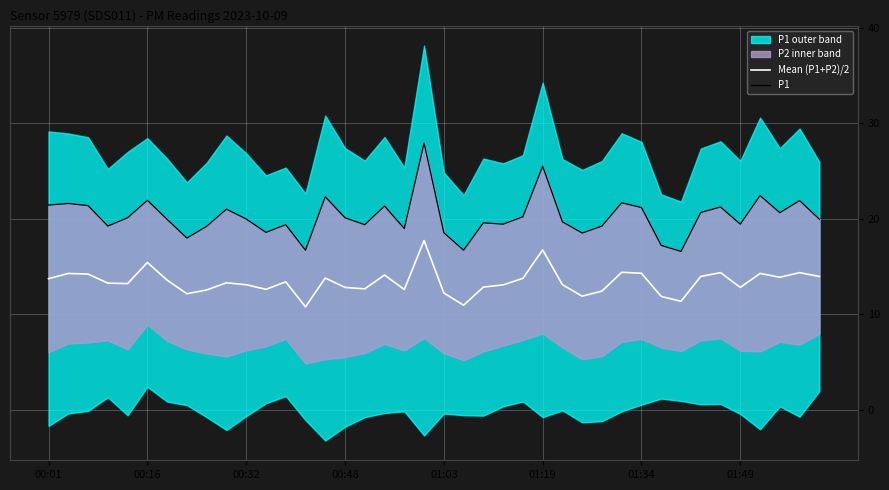

What is the sum of the Mean (P1+P2)/2 values at 38 and 12?

27.7